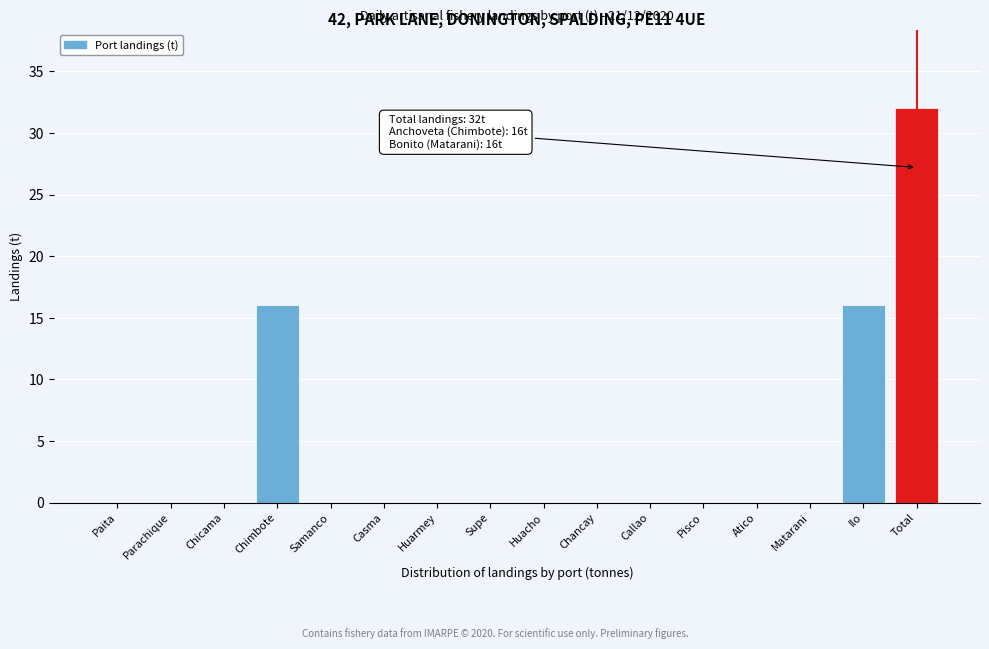

Reading left to right, extract all data points from this chart.

Paita=0	Parachique=0	Chicama=0	Chimbote=16	Samanco=0	Casma=0	Huarmey=0	Supe=0	Huacho=0	Chancay=0	Callao=0	Pisco=0	Atico=0	Matarani=0	Ilo=16	Total=32